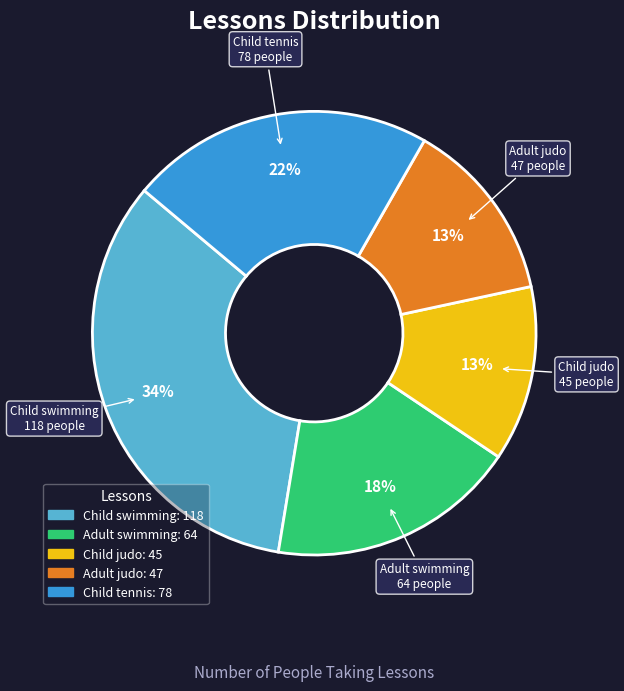

How many segments does this pie chart have?

5